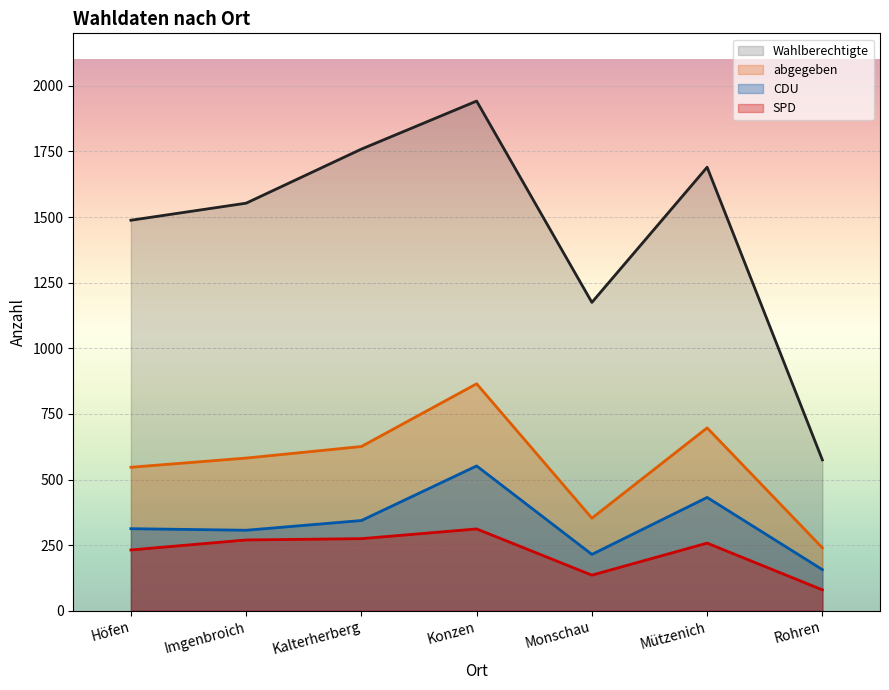

What is the total value across all series at Höfen?

2580